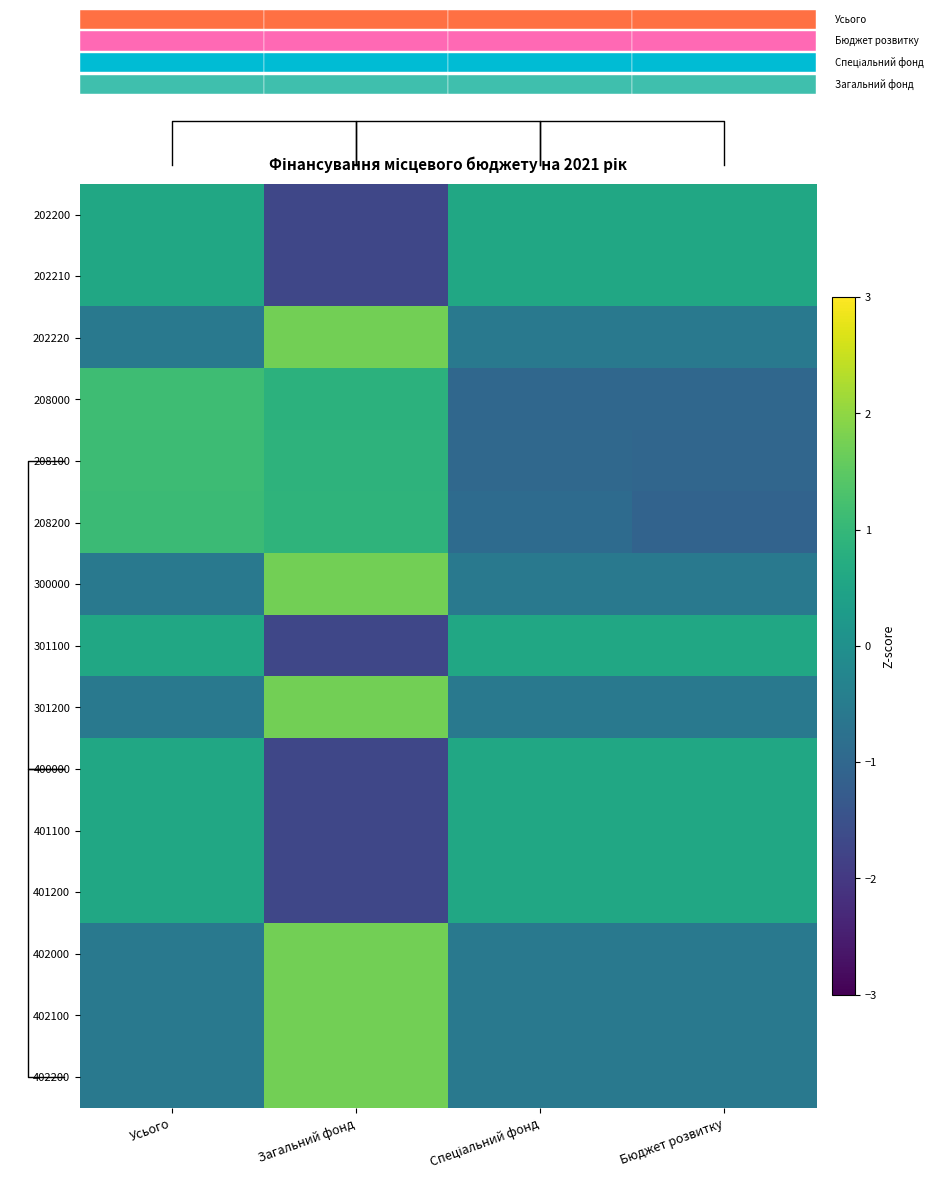

Where is 400000 nearest to the value 0?

Усього